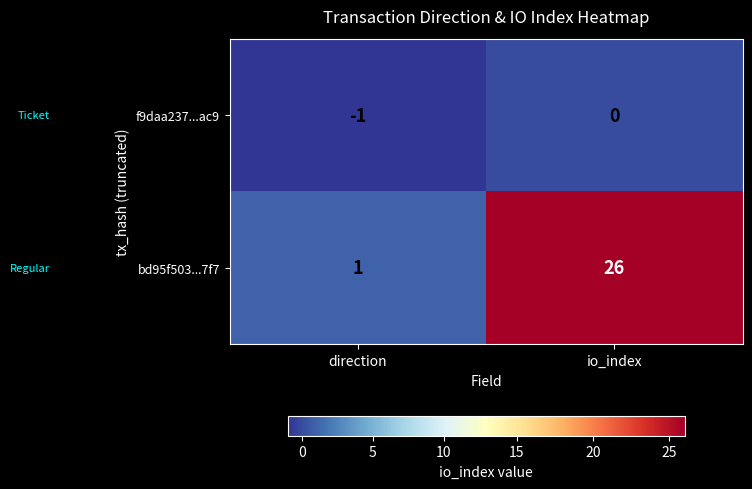

The value of bd95f503...7f7 at io_index is 26. True or false?

True